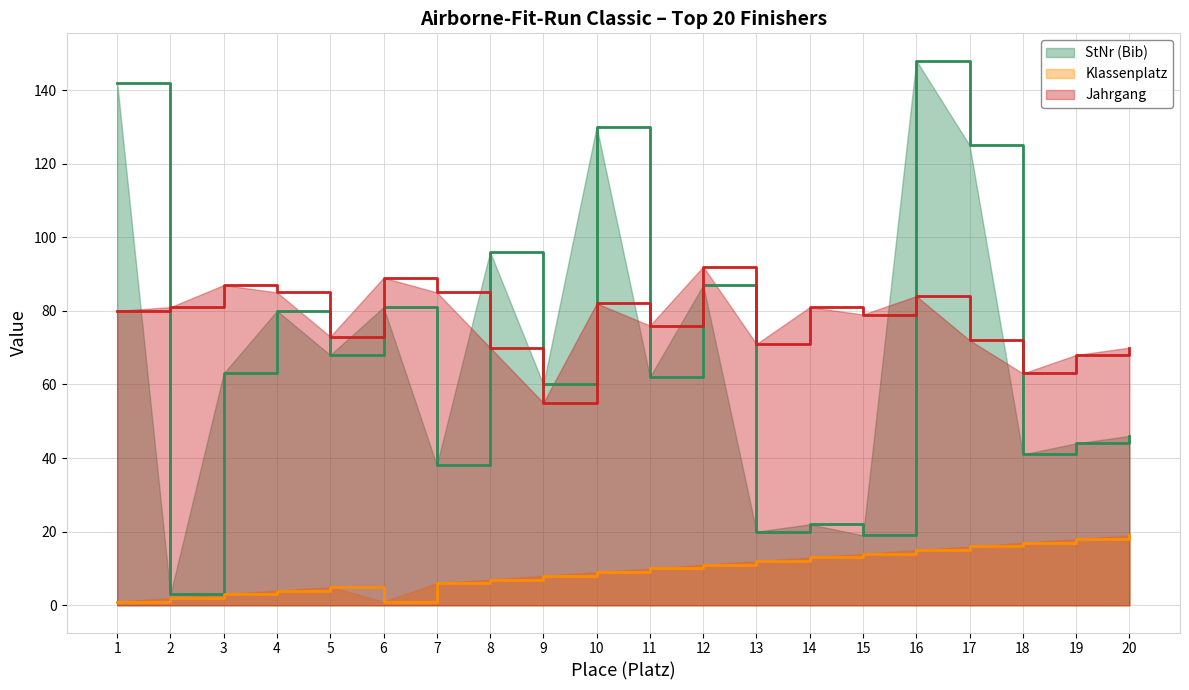

True or false: Klassenplatz and StNr (Bib) intersect in this chart.

False